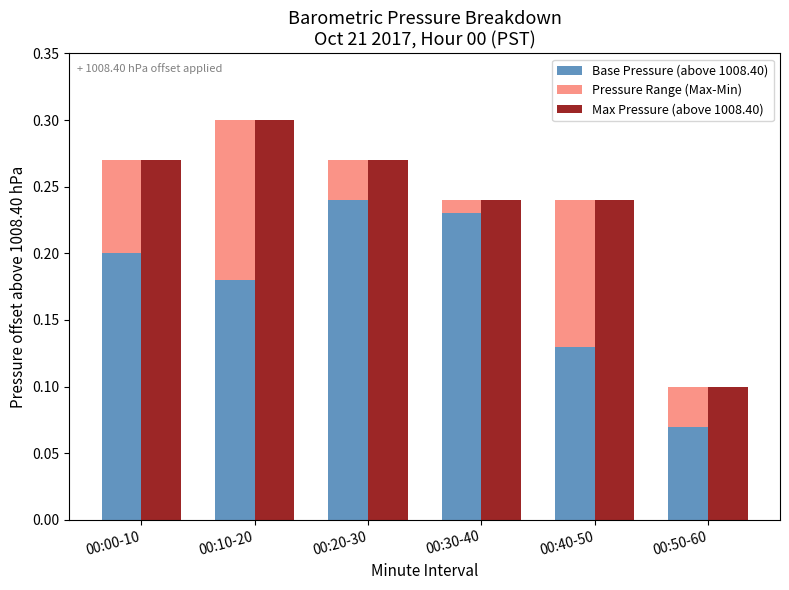

What is the value of the Max Pressure (above 1008.40) bar at the 2nd from the left?

0.3